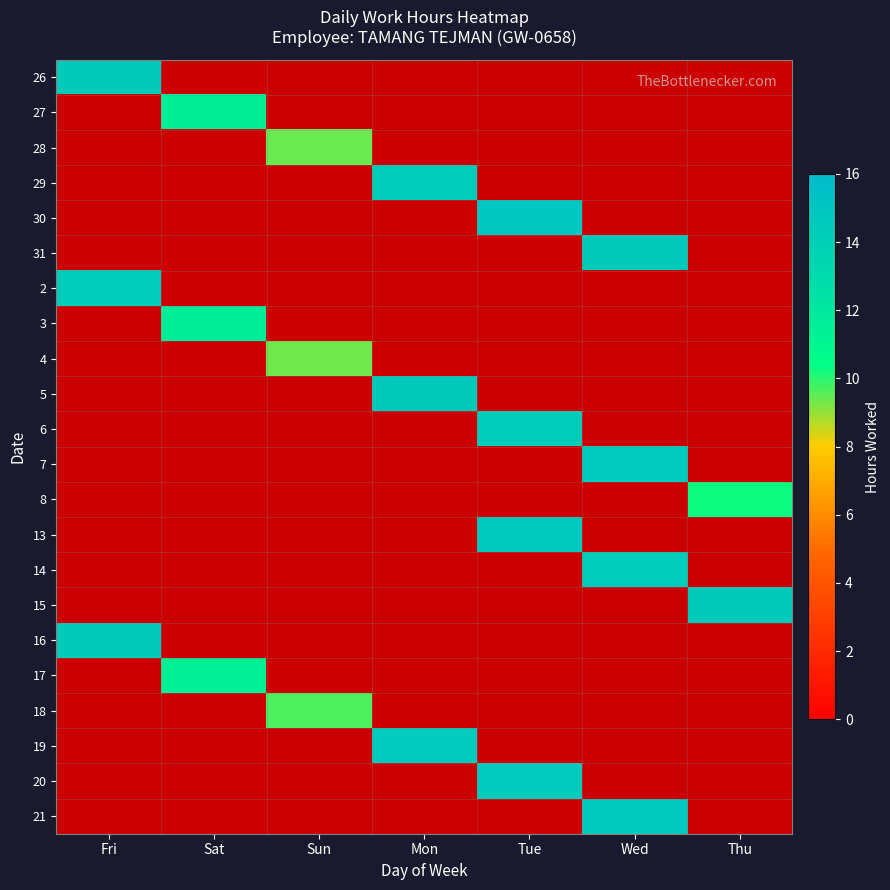

Reading left to right, list all the values displayed in this chart.

26: Fri=14.4	Sat=0.0	Sun=0.0	Mon=0.0	Tue=0.0	Wed=0.0	Thu=0.0
27: Fri=0.0	Sat=11.5	Sun=0.0	Mon=0.0	Tue=0.0	Wed=0.0	Thu=0.0
28: Fri=0.0	Sat=0.0	Sun=9.4	Mon=0.0	Tue=0.0	Wed=0.0	Thu=0.0
29: Fri=0.0	Sat=0.0	Sun=0.0	Mon=14.3	Tue=0.0	Wed=0.0	Thu=0.0
30: Fri=0.0	Sat=0.0	Sun=0.0	Mon=0.0	Tue=14.8	Wed=0.0	Thu=0.0
31: Fri=0.0	Sat=0.0	Sun=0.0	Mon=0.0	Tue=0.0	Wed=14.4	Thu=0.0
2: Fri=14.3	Sat=0.0	Sun=0.0	Mon=0.0	Tue=0.0	Wed=0.0	Thu=0.0
3: Fri=0.0	Sat=11.7	Sun=0.0	Mon=0.0	Tue=0.0	Wed=0.0	Thu=0.0
4: Fri=0.0	Sat=0.0	Sun=9.4	Mon=0.0	Tue=0.0	Wed=0.0	Thu=0.0
5: Fri=0.0	Sat=0.0	Sun=0.0	Mon=14.4	Tue=0.0	Wed=0.0	Thu=0.0
6: Fri=0.0	Sat=0.0	Sun=0.0	Mon=0.0	Tue=14.3	Wed=0.0	Thu=0.0
7: Fri=0.0	Sat=0.0	Sun=0.0	Mon=0.0	Tue=0.0	Wed=14.5	Thu=0.0
8: Fri=0.0	Sat=0.0	Sun=0.0	Mon=0.0	Tue=0.0	Wed=0.0	Thu=10.3
13: Fri=0.0	Sat=0.0	Sun=0.0	Mon=0.0	Tue=14.7	Wed=0.0	Thu=0.0
14: Fri=0.0	Sat=0.0	Sun=0.0	Mon=0.0	Tue=0.0	Wed=14.4	Thu=0.0
15: Fri=0.0	Sat=0.0	Sun=0.0	Mon=0.0	Tue=0.0	Wed=0.0	Thu=14.4
16: Fri=14.4	Sat=0.0	Sun=0.0	Mon=0.0	Tue=0.0	Wed=0.0	Thu=0.0
17: Fri=0.0	Sat=11.4	Sun=0.0	Mon=0.0	Tue=0.0	Wed=0.0	Thu=0.0
18: Fri=0.0	Sat=0.0	Sun=9.6	Mon=0.0	Tue=0.0	Wed=0.0	Thu=0.0
19: Fri=0.0	Sat=0.0	Sun=0.0	Mon=14.5	Tue=0.0	Wed=0.0	Thu=0.0
20: Fri=0.0	Sat=0.0	Sun=0.0	Mon=0.0	Tue=14.5	Wed=0.0	Thu=0.0
21: Fri=0.0	Sat=0.0	Sun=0.0	Mon=0.0	Tue=0.0	Wed=14.6	Thu=0.0